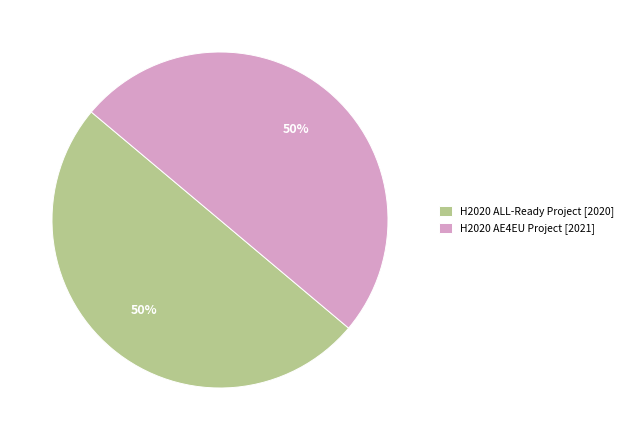

What is the ratio of the value at H2020 AE4EU Project to the value at H2020 ALL-Ready Project?

1.0